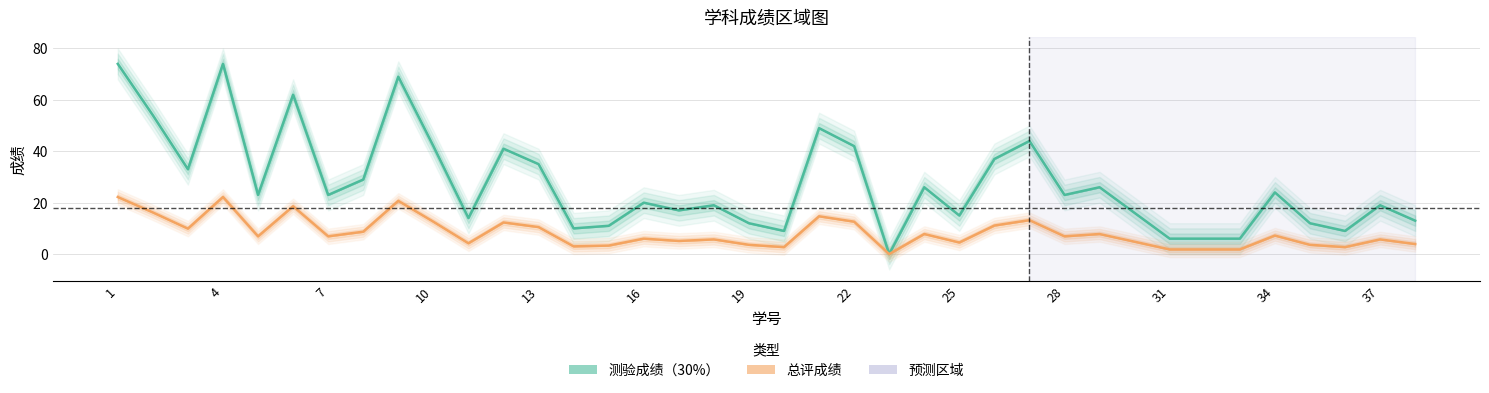

In 总评成绩, how many points are lower than both neighbors (excluding endpoints)?

11